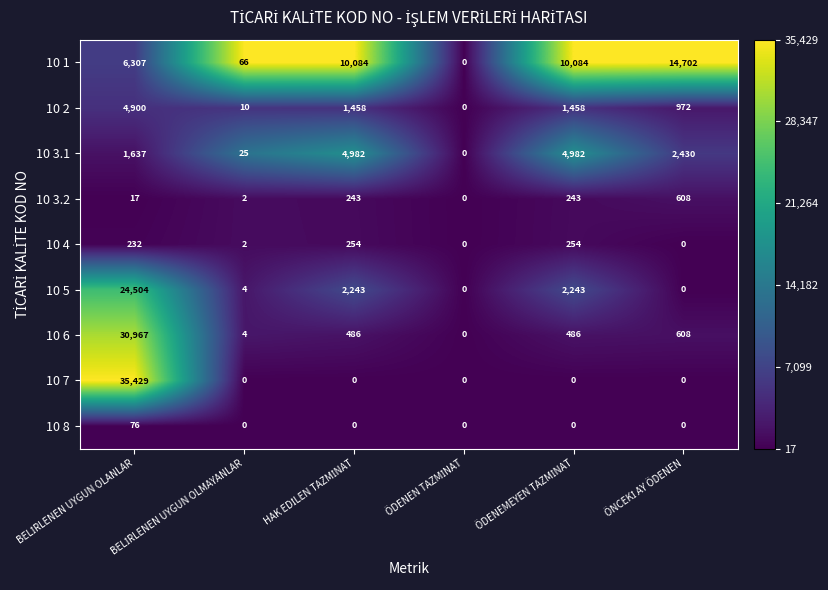

What is the maximum value shown in the chart?

35429